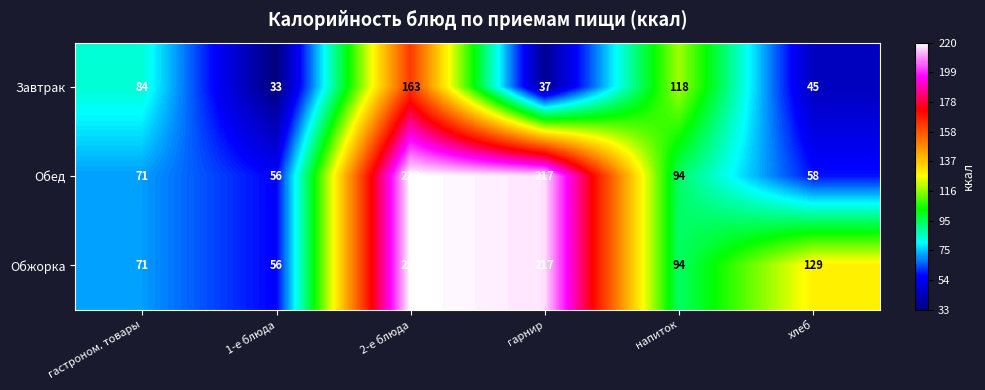

What is the maximum value shown in the chart?

220